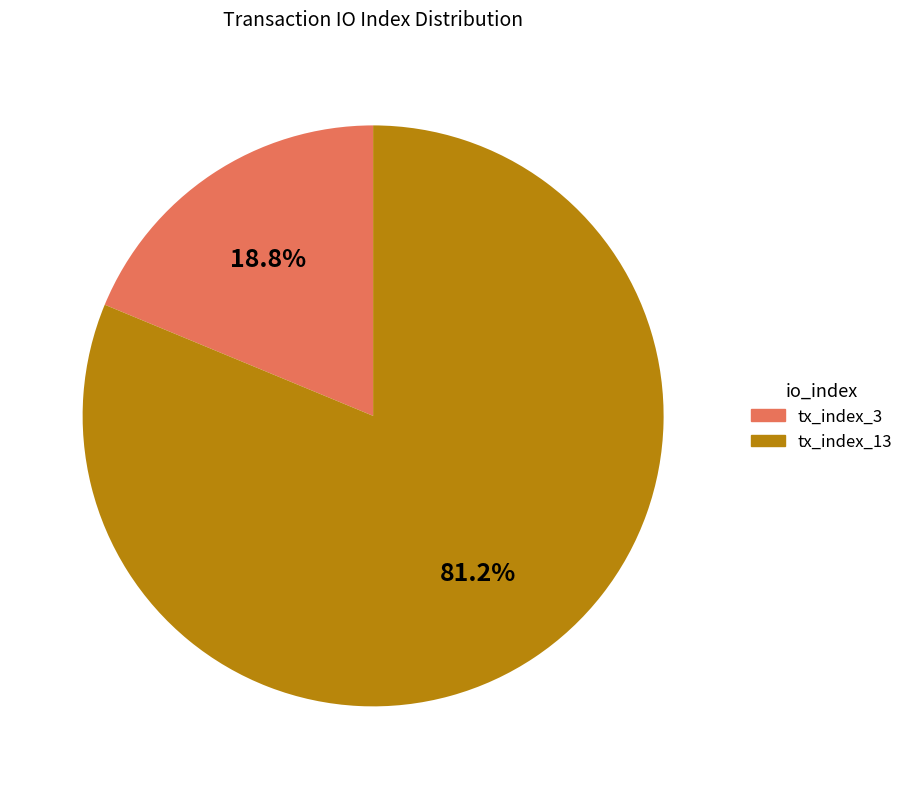

To the nearest percent, what is the difference between the tx_index_3 and tx_index_13 slice percentages?

62%